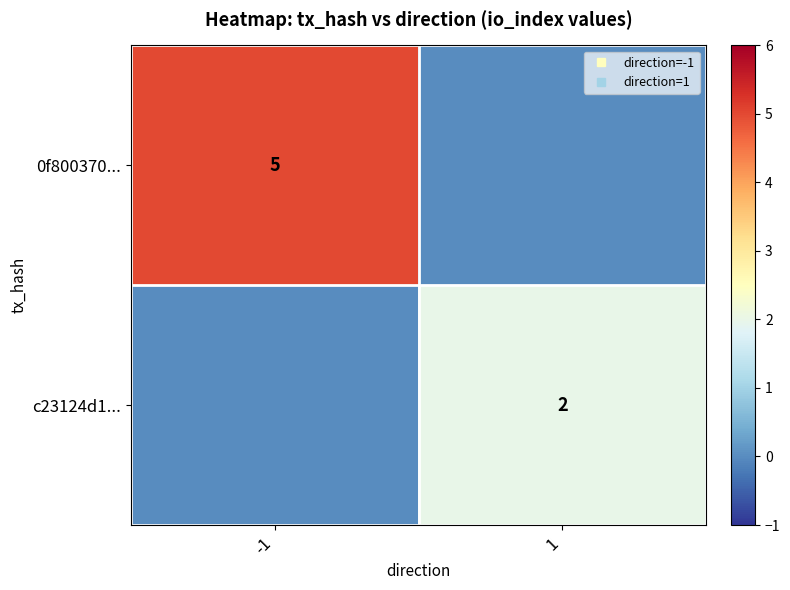

How many values in the c23124d1... series are below 2?

1